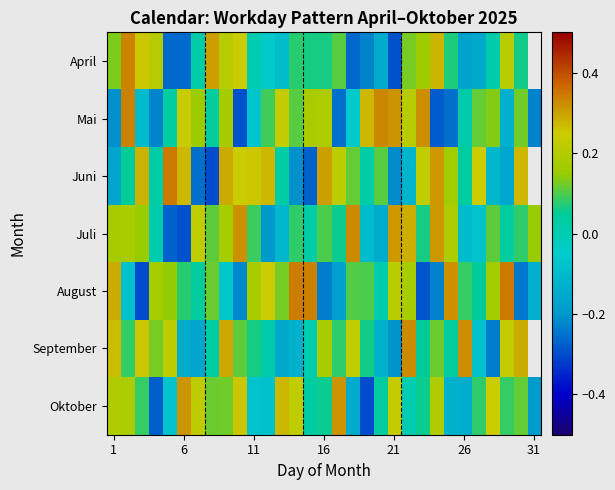

How many data points in Oktober are above 0?

22